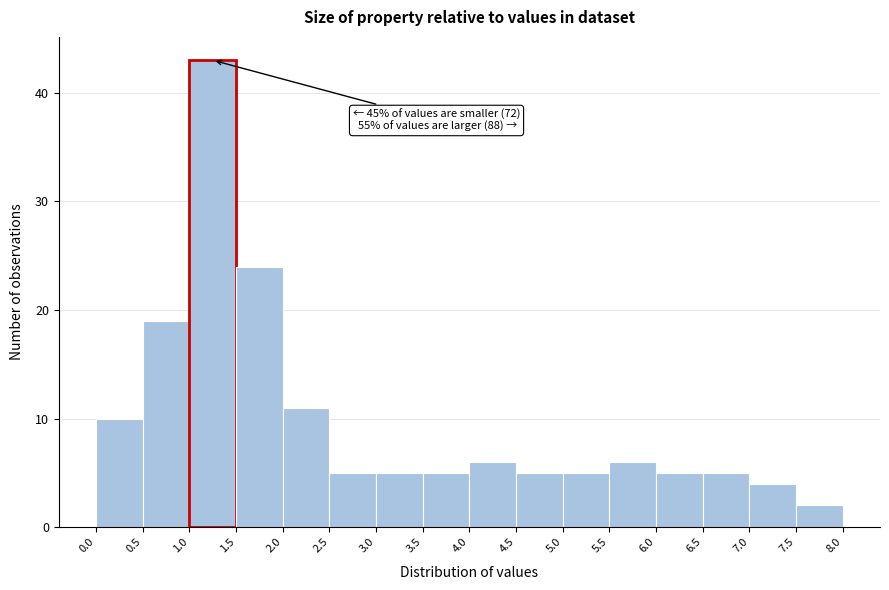

Over which range of the x-axis is the bar tallest?

1.0 to 1.5